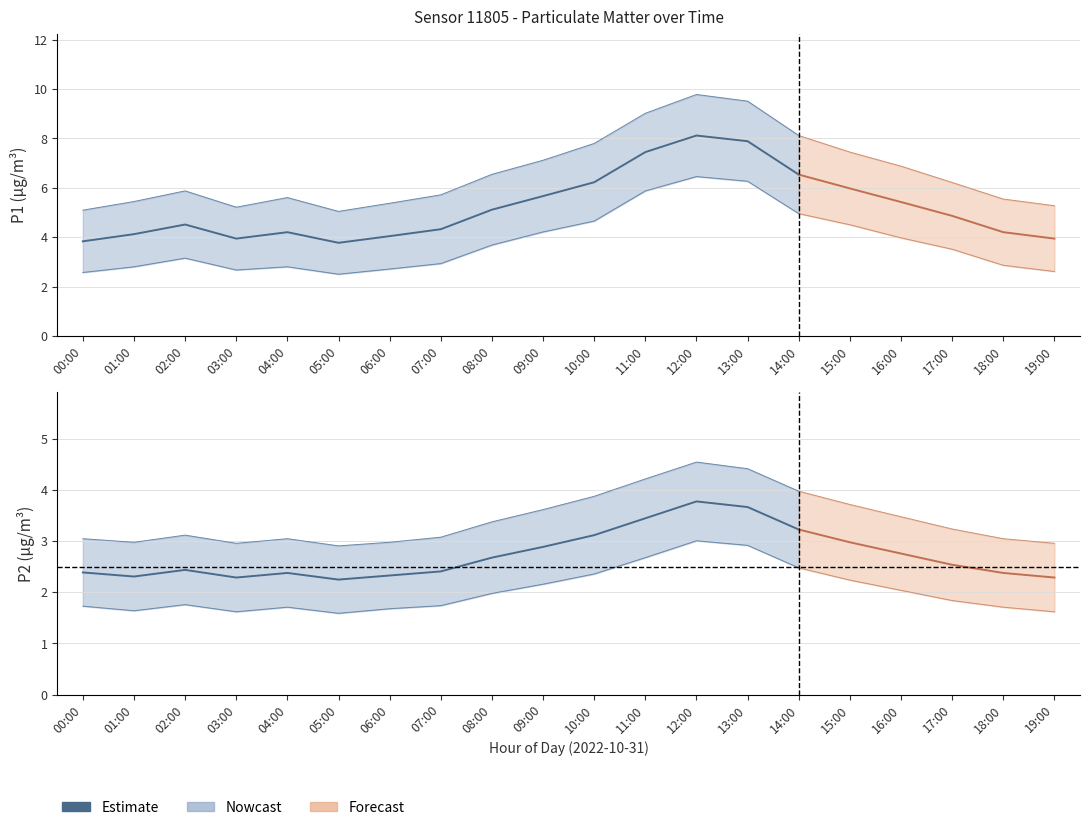

Is it true that the value at 07:00 is 1.3?

False